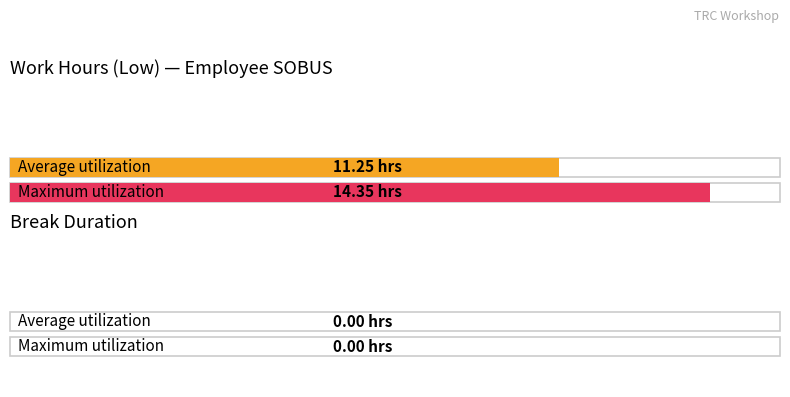

Rank the series by their maximum value, from highest to lowest.

Low, Break Total